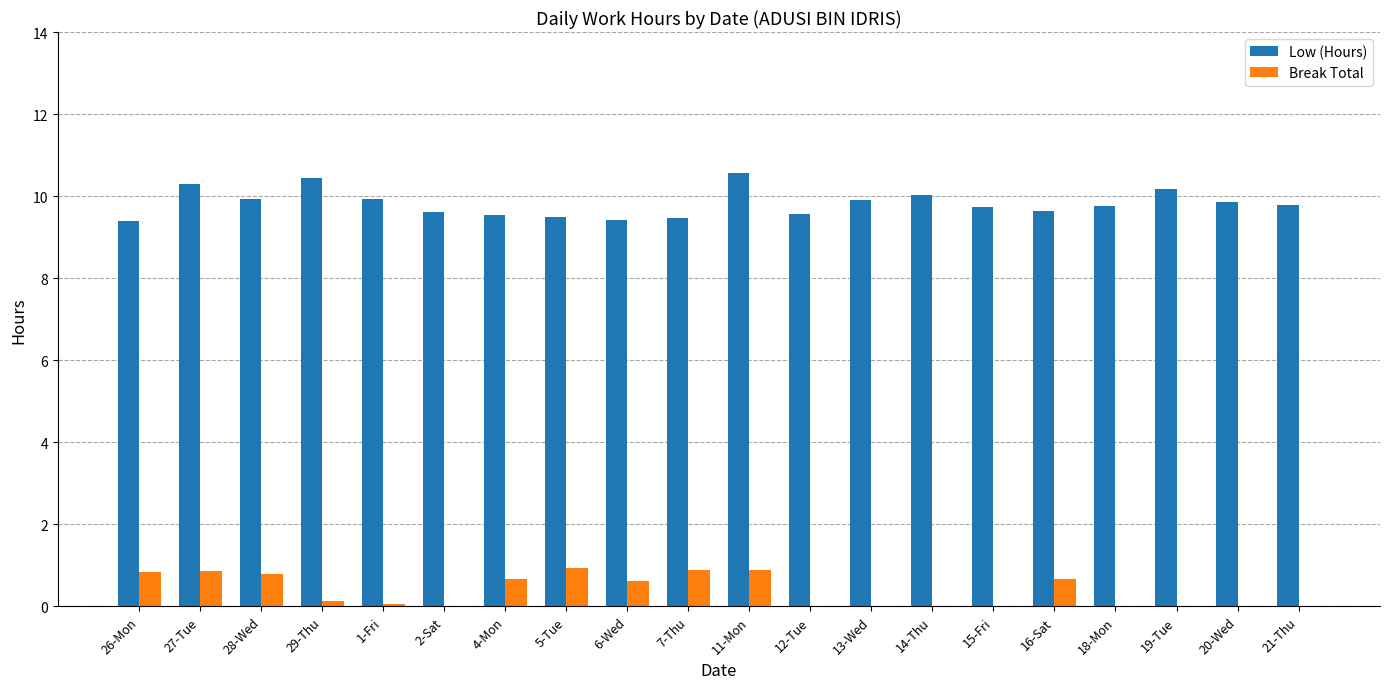

What is the total value across all series at 6-Wed?

10.0